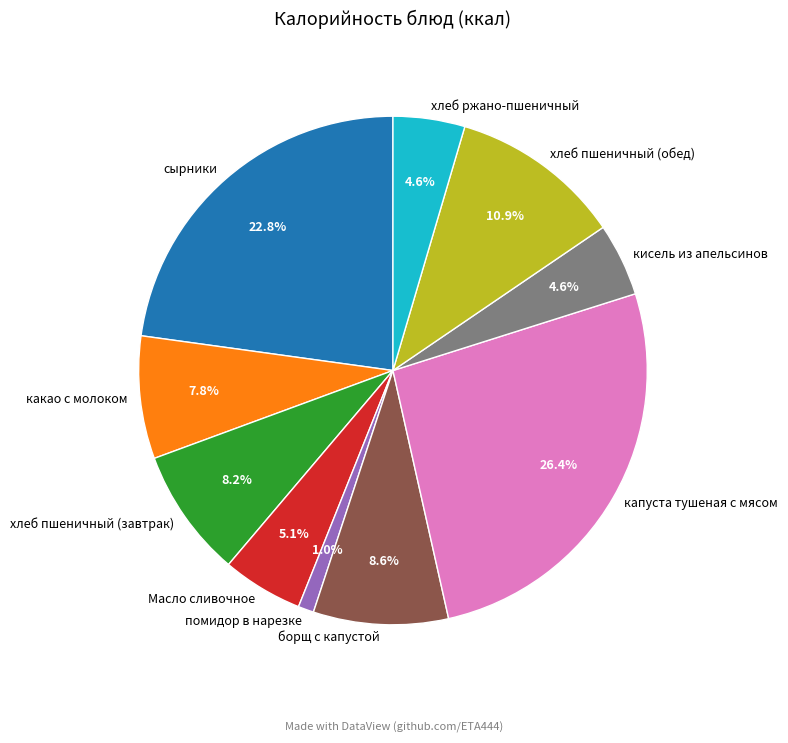

What is the smallest slice in the pie chart?

помидор в нарезке